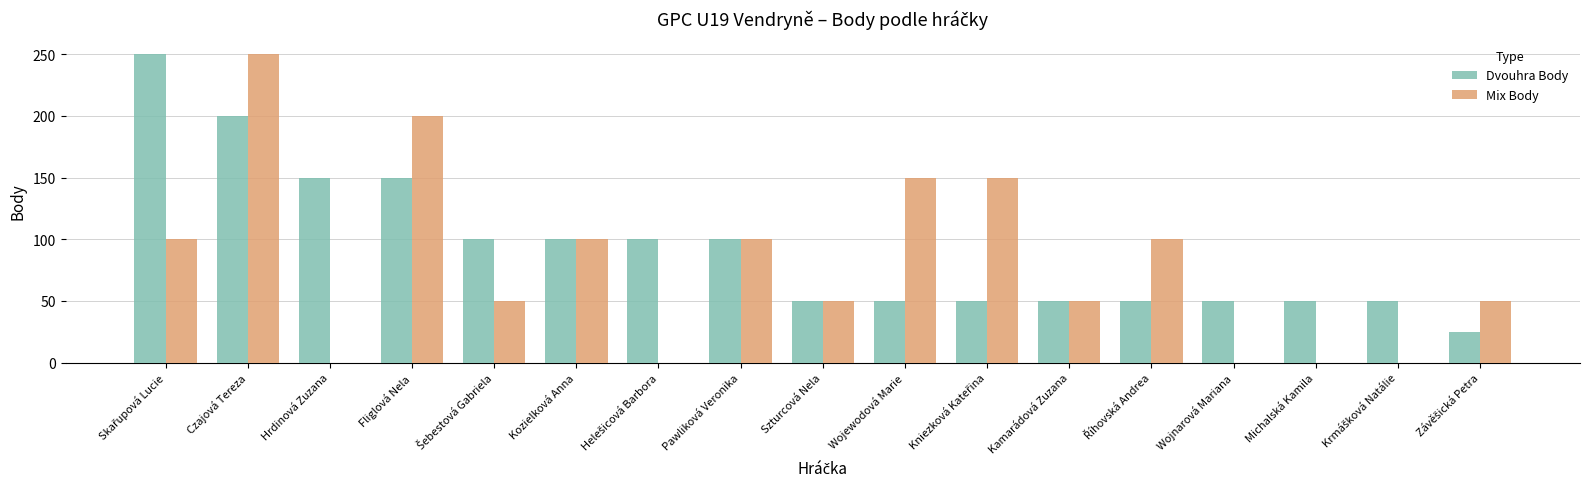

Which series changed the most between Fliglová Nela and Michalská Kamila?

Mix Body